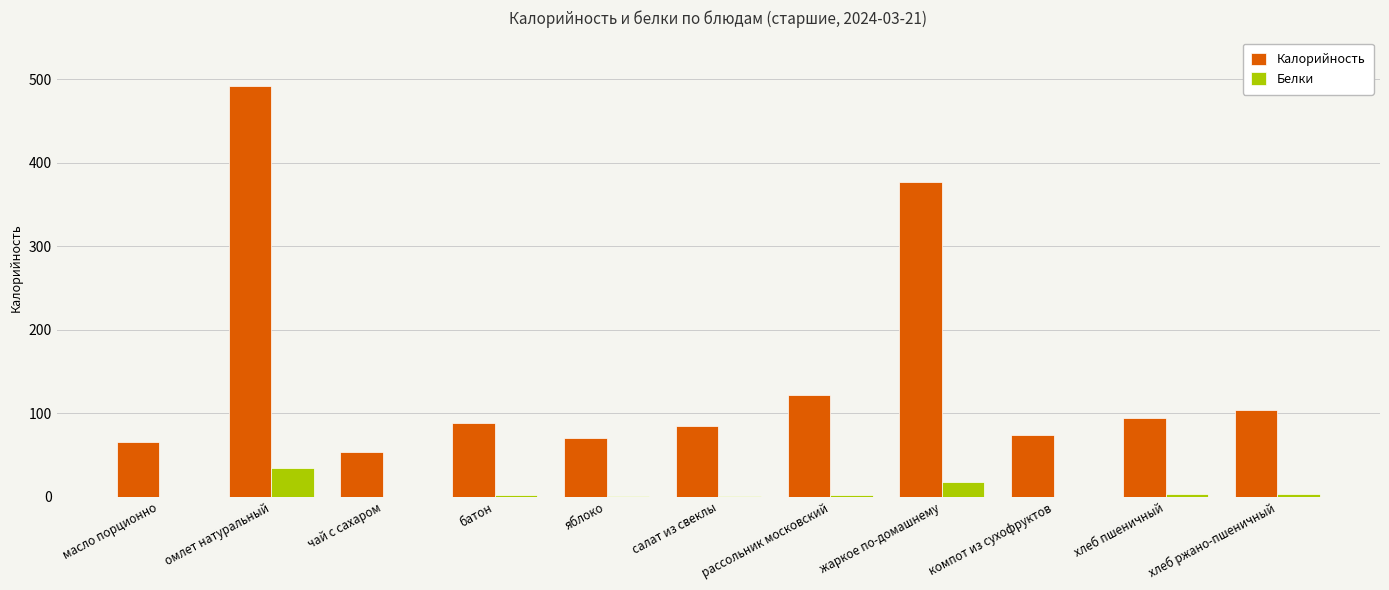

Which series has the widest spread of values?

Калорийность